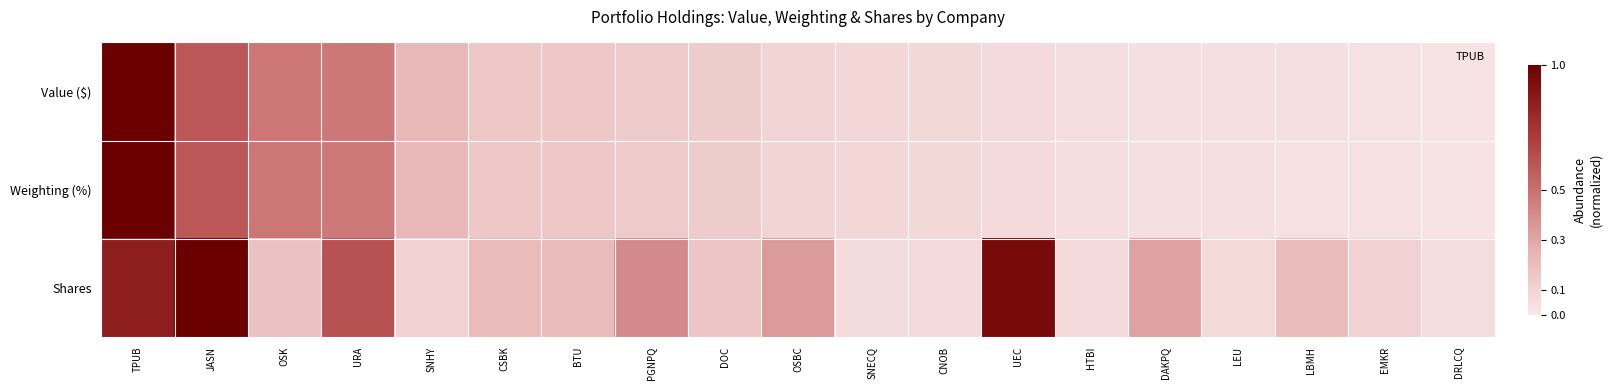

What is the greatest value displayed?

1.0